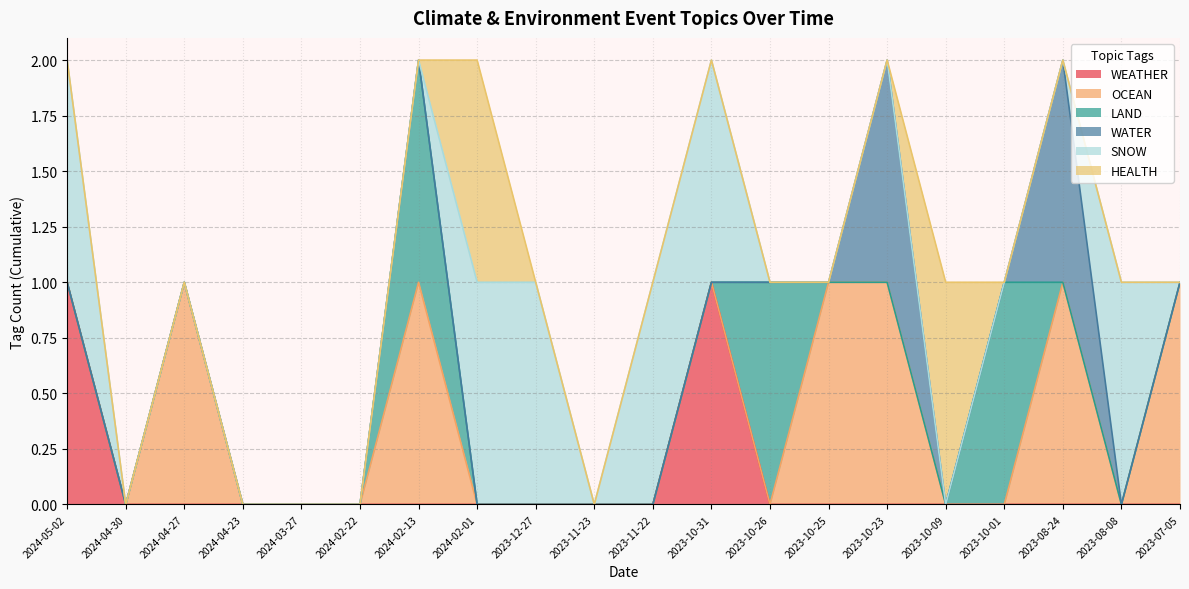

True or false: WATER has more than 1 interior local peaks.

True